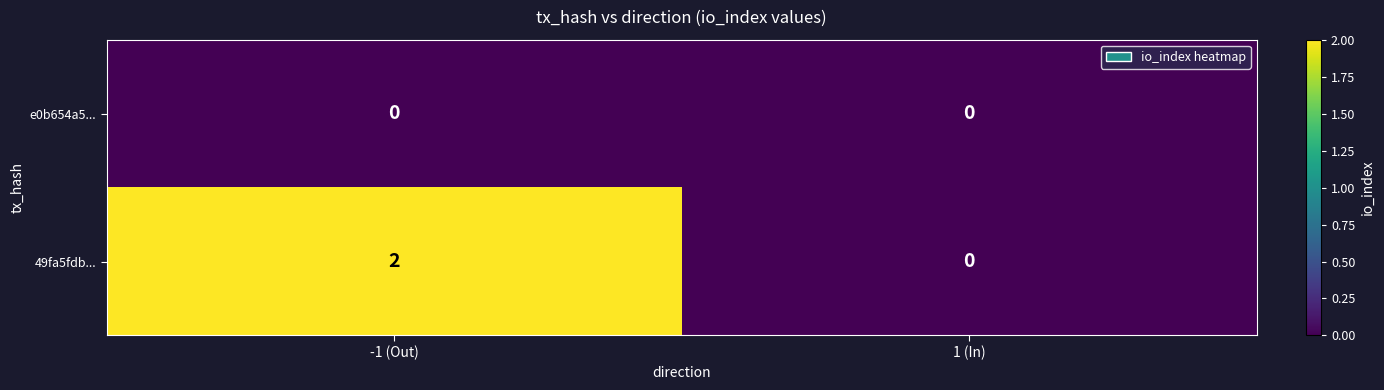

How many distinct data groups are displayed?

2